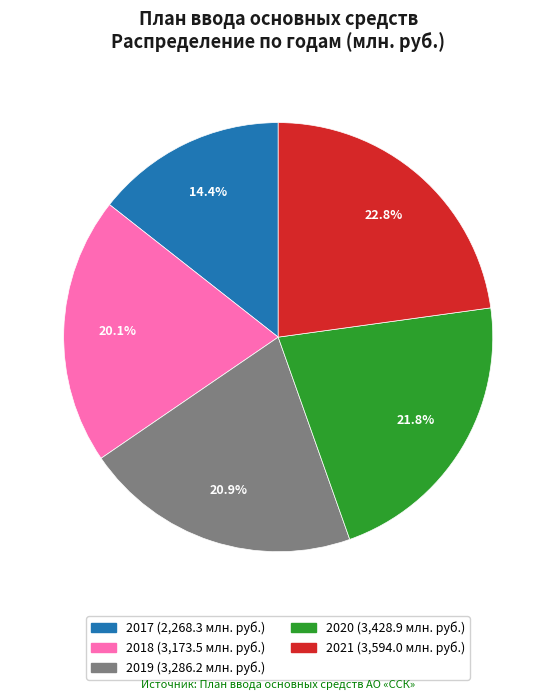

How many slices are in this pie chart?

5